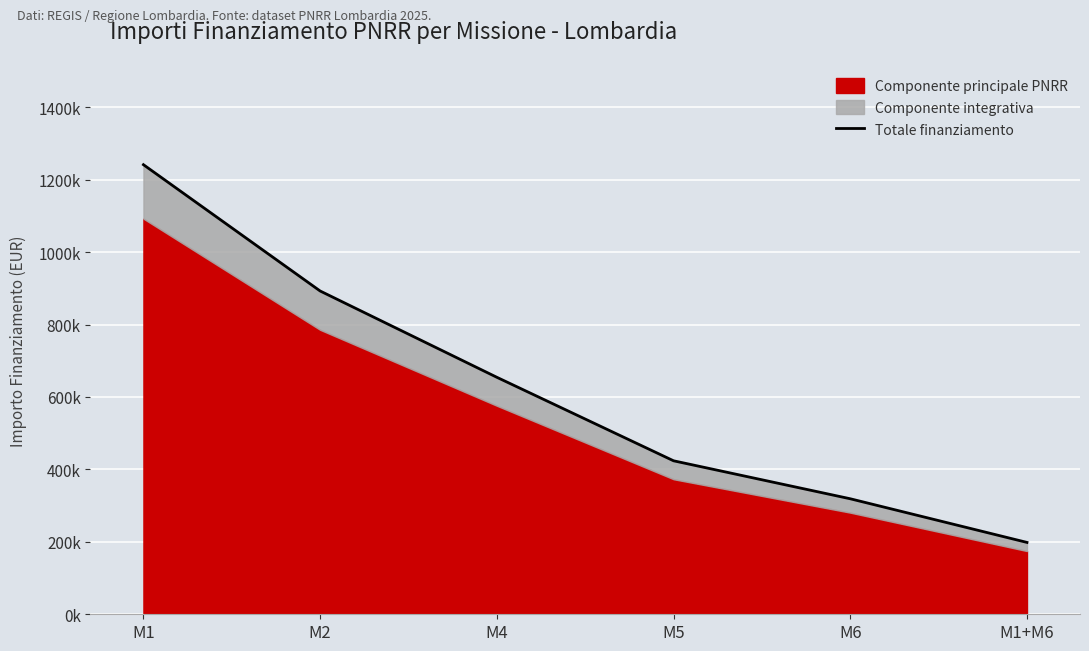

At which label is the value closest to 719835?

M4